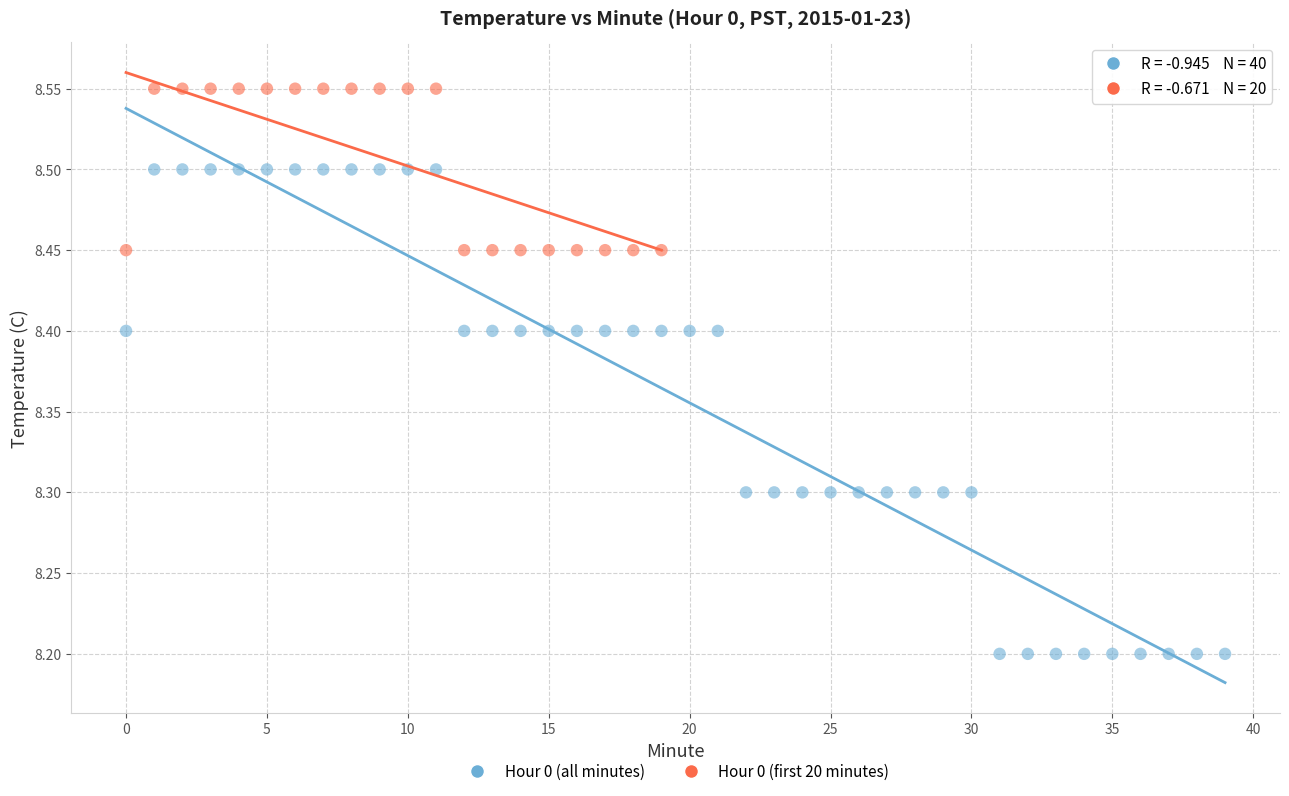

Which series reaches the maximum Y coordinate?

Hour 0 (first 20 minutes)